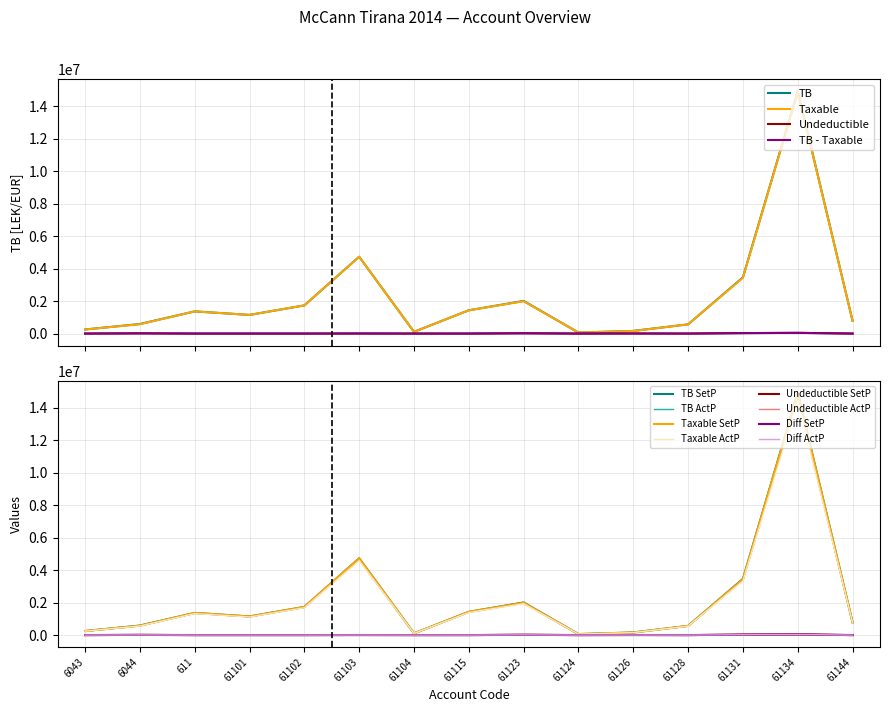

At which category is the sum across all series the highest?

61134